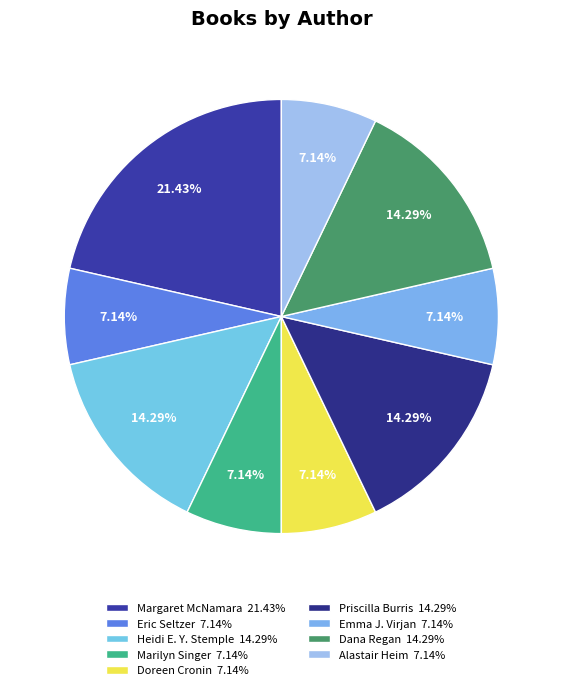

How many slices are in this pie chart?

9